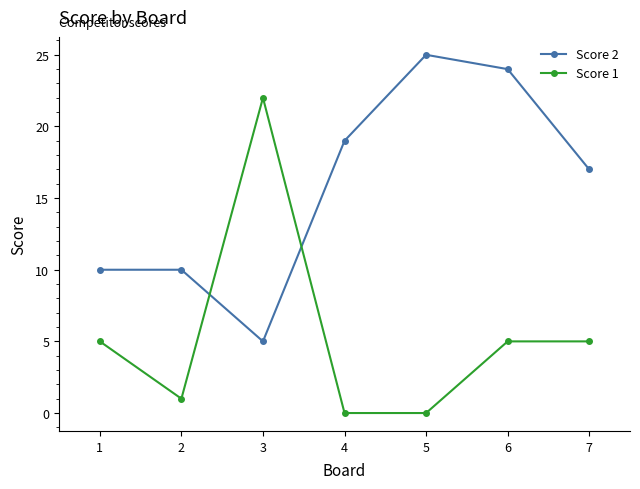

Reading left to right, what are all the values shown in this chart?

Score 2: 10	10	5	19	25	24	17
Score 1: 5	1	22	0	0	5	5